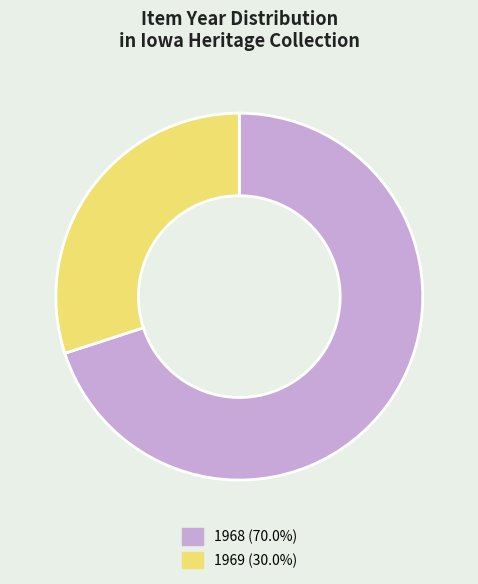

What is the ratio of the value at 1969 (30.0%) to the value at 1968 (70.0%)?

0.4